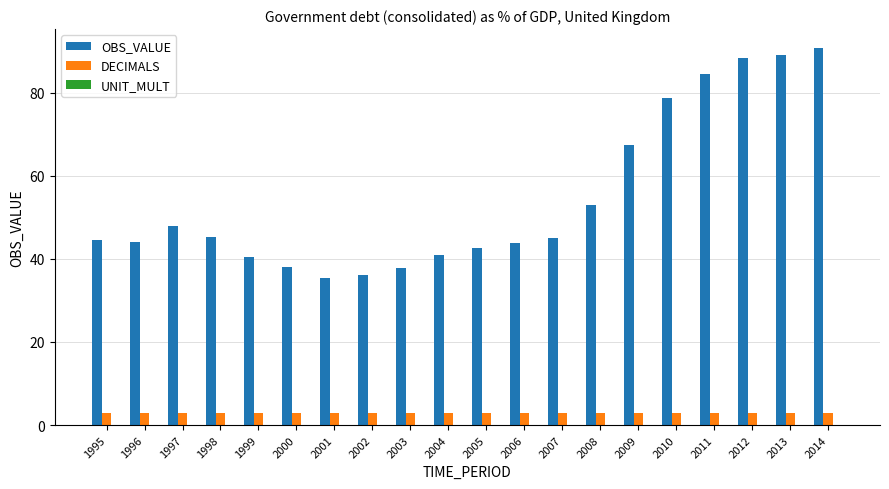

What is the lowest value of the DECIMALS series?

3.0